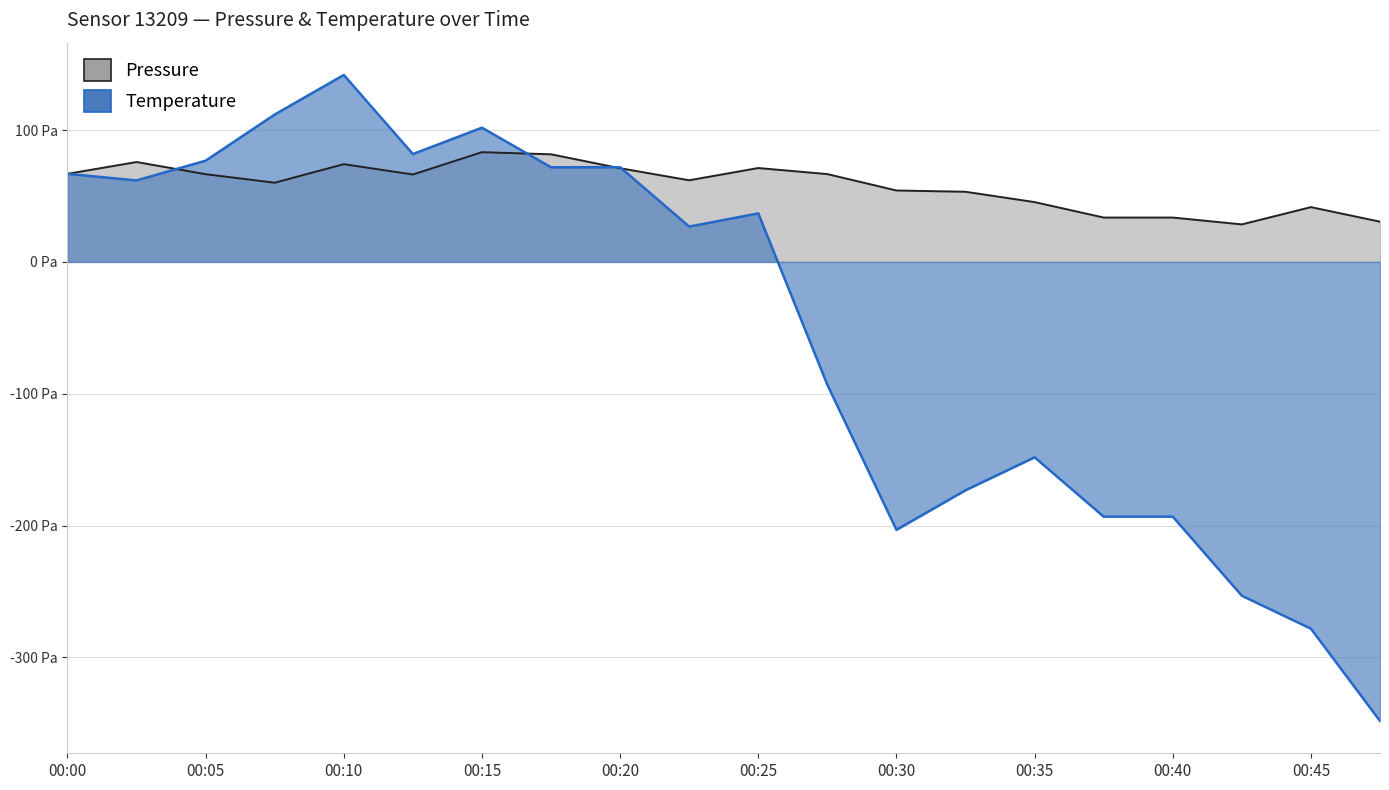

Rank the series by their maximum value, from lowest to highest.

Pressure, Temperature